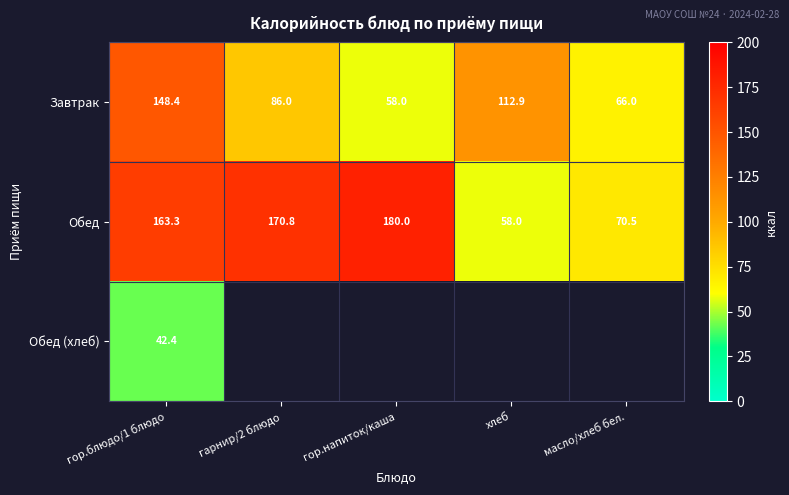

The Завтрак series shows 95.4 at гор.блюдо/1 блюдо. True or false?

False